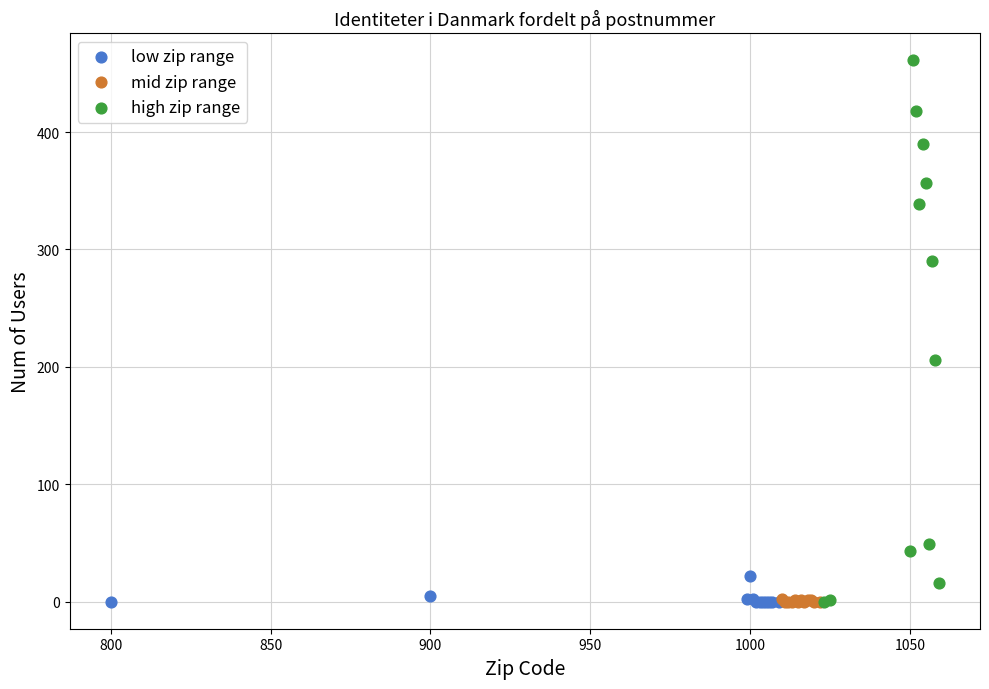

Which series has the largest Y range (max minus min)?

high zip range